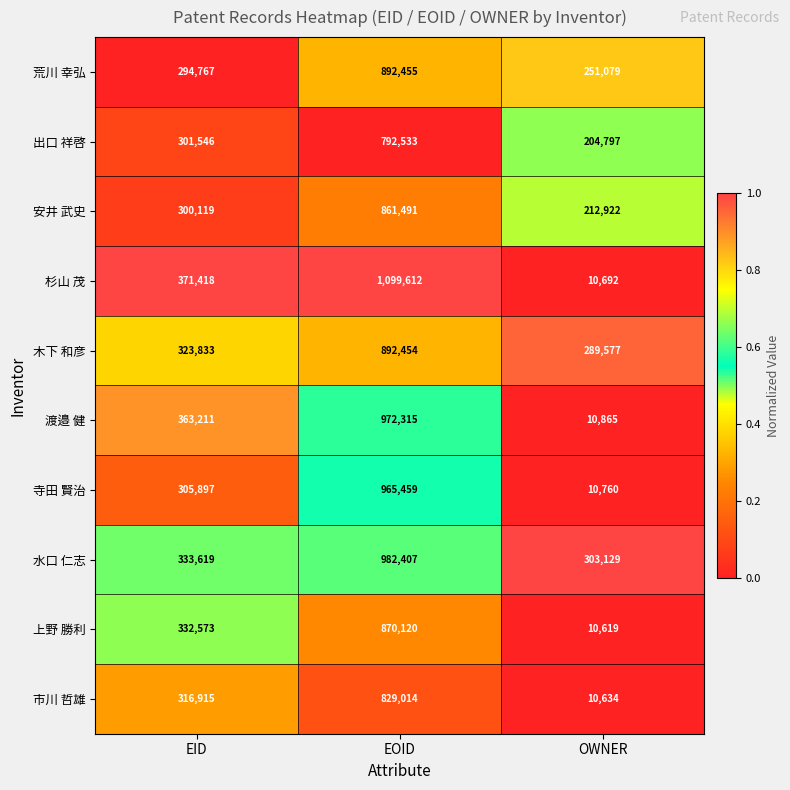

Rank the series by their maximum value, from highest to lowest.

杉山 茂, 水口 仁志, 渡邉 健, 寺田 賢治, 荒川 幸弘, 木下 和彦, 上野 勝利, 安井 武史, 市川 哲雄, 出口 祥啓